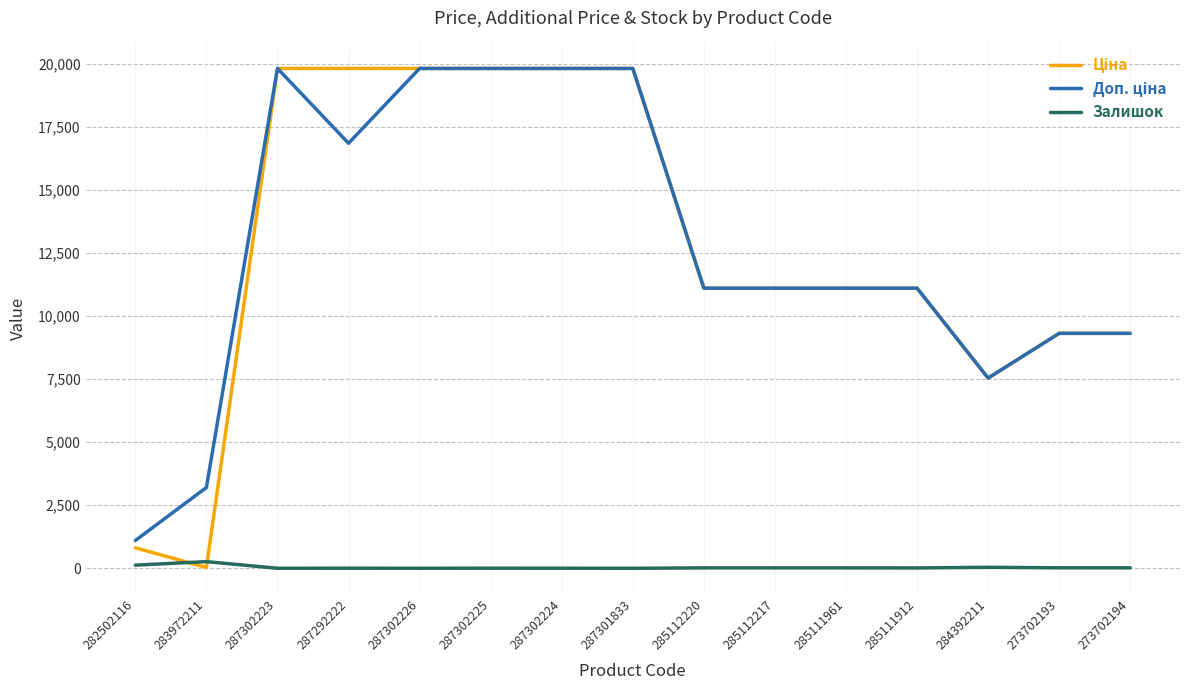

What is the spread (max minus min) of values at 283972211?

3172.9